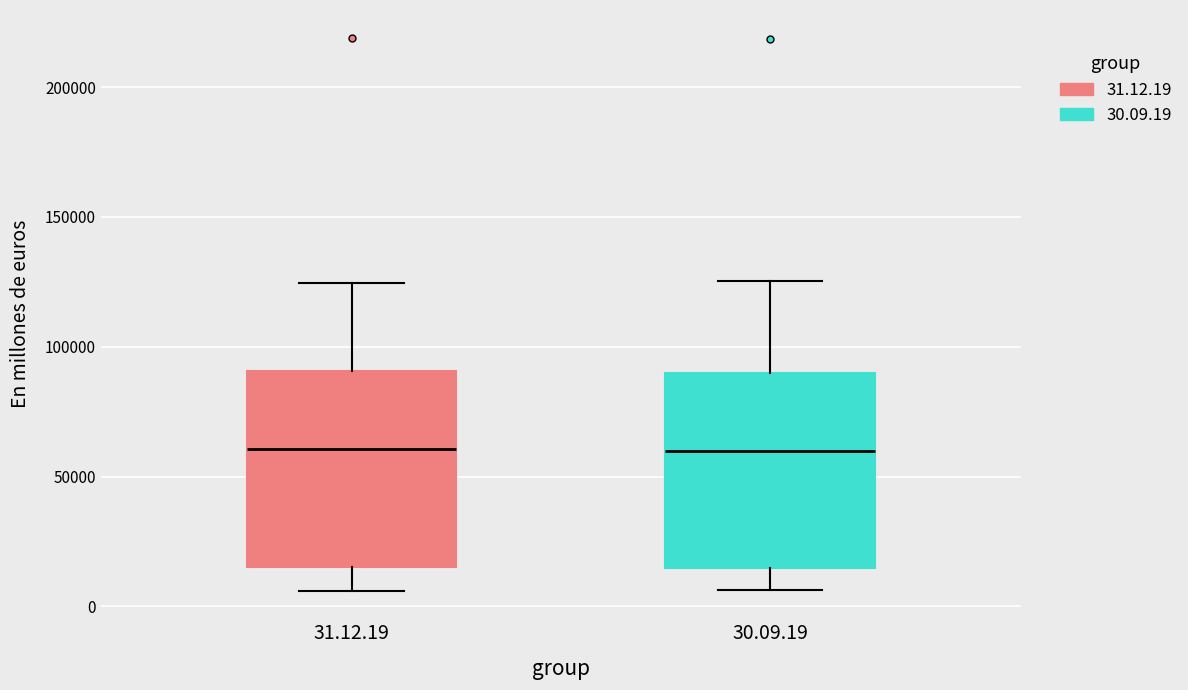

Where is the upper edge of the box for 31.12.19 on the y-axis? The values are not printed on the chart, so give them approximately, as read against the axis.

90000